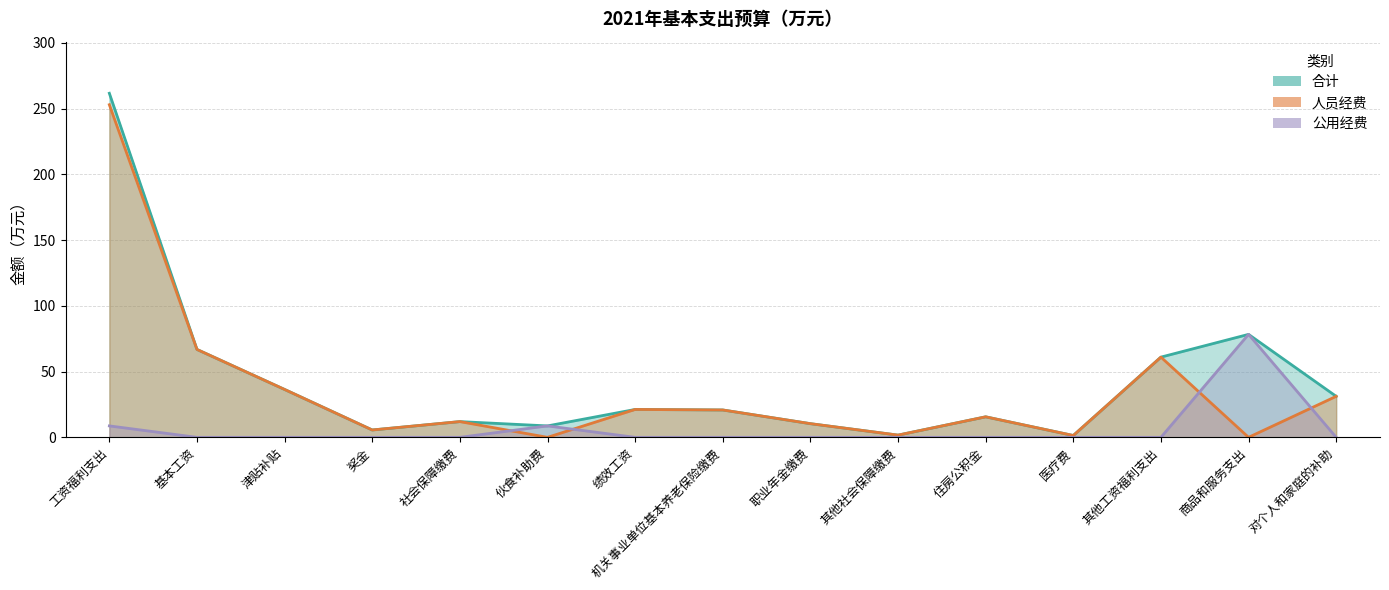

What position from the left is 对个人和家庭的补助?

15